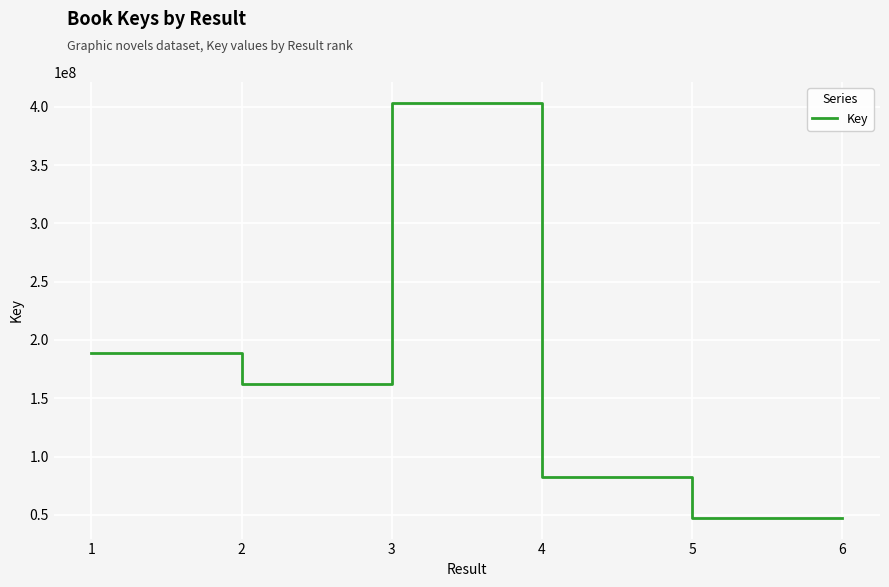

What is the average value?

155342868